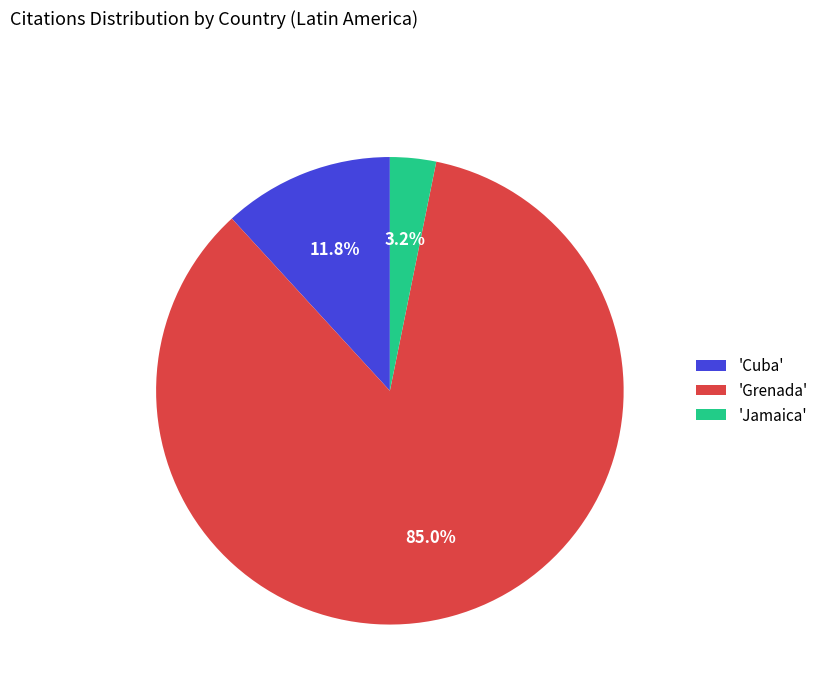

What percentage do 'Grenada' and 'Jamaica' together represent?

88.2%